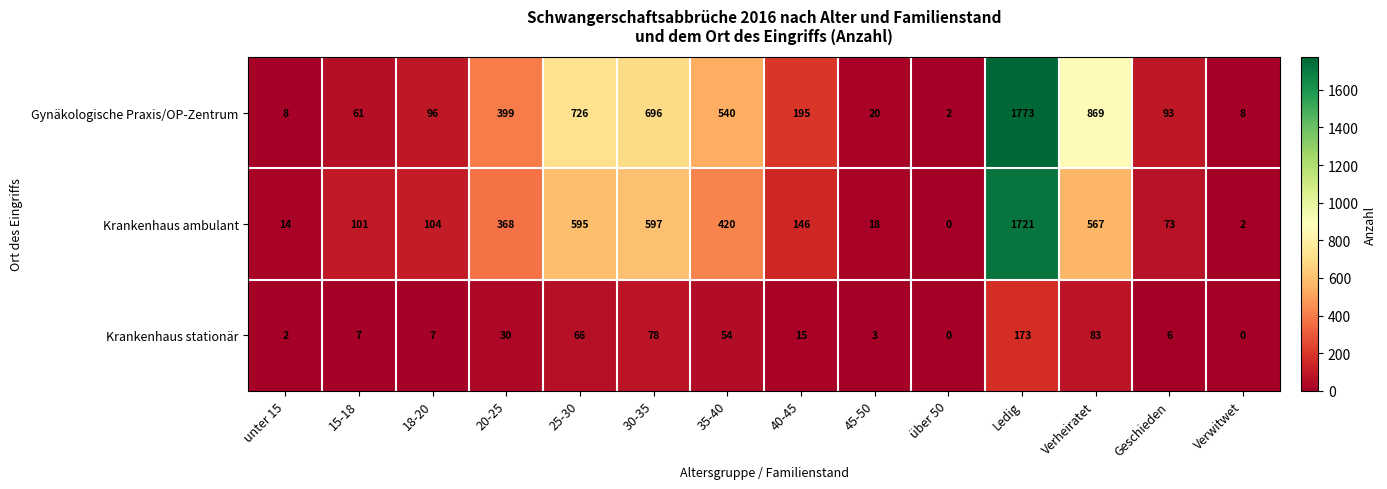

What is the spread (max minus min) of values at 20-25?

369